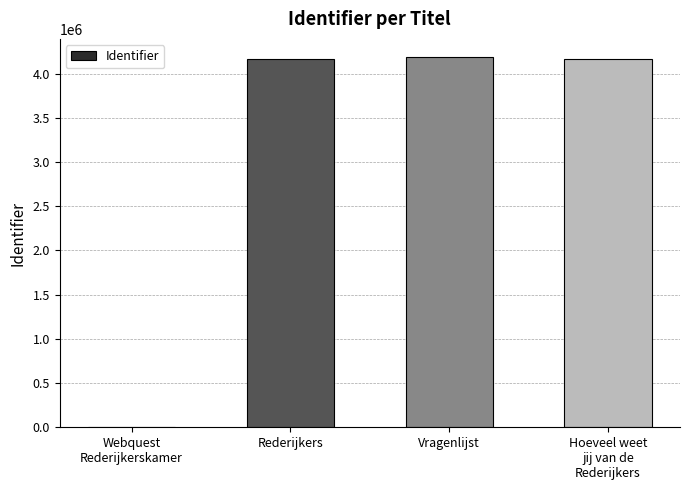

Where is the data nearest to the value 2091404?

Rederijkers